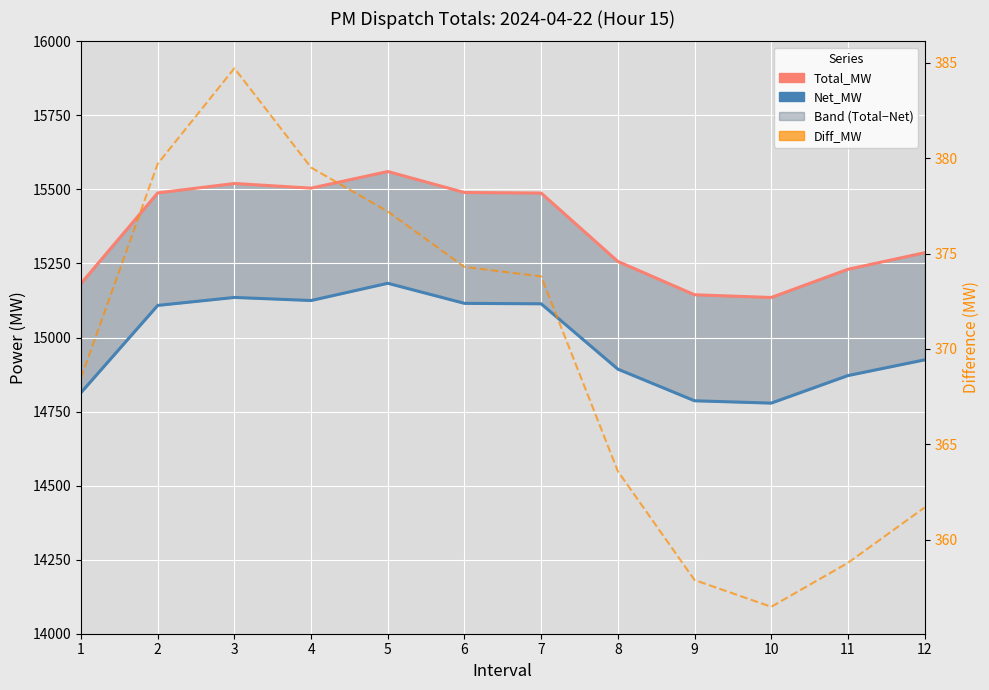

How many categories are shown in the chart?

12